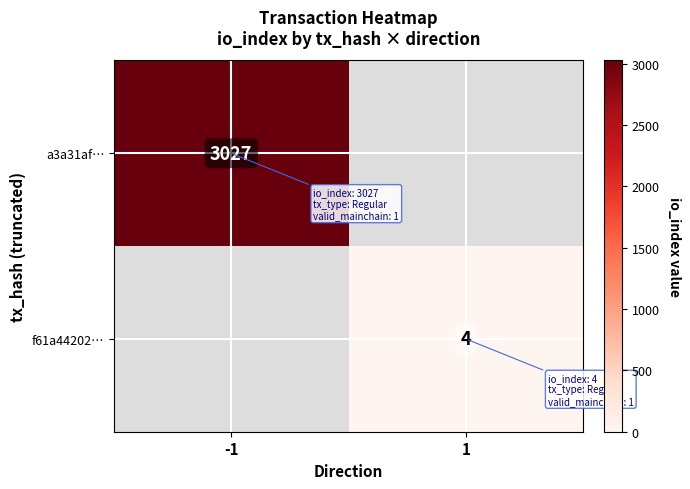

True or false: a3a31af… has a value of 1798 at -1.

False